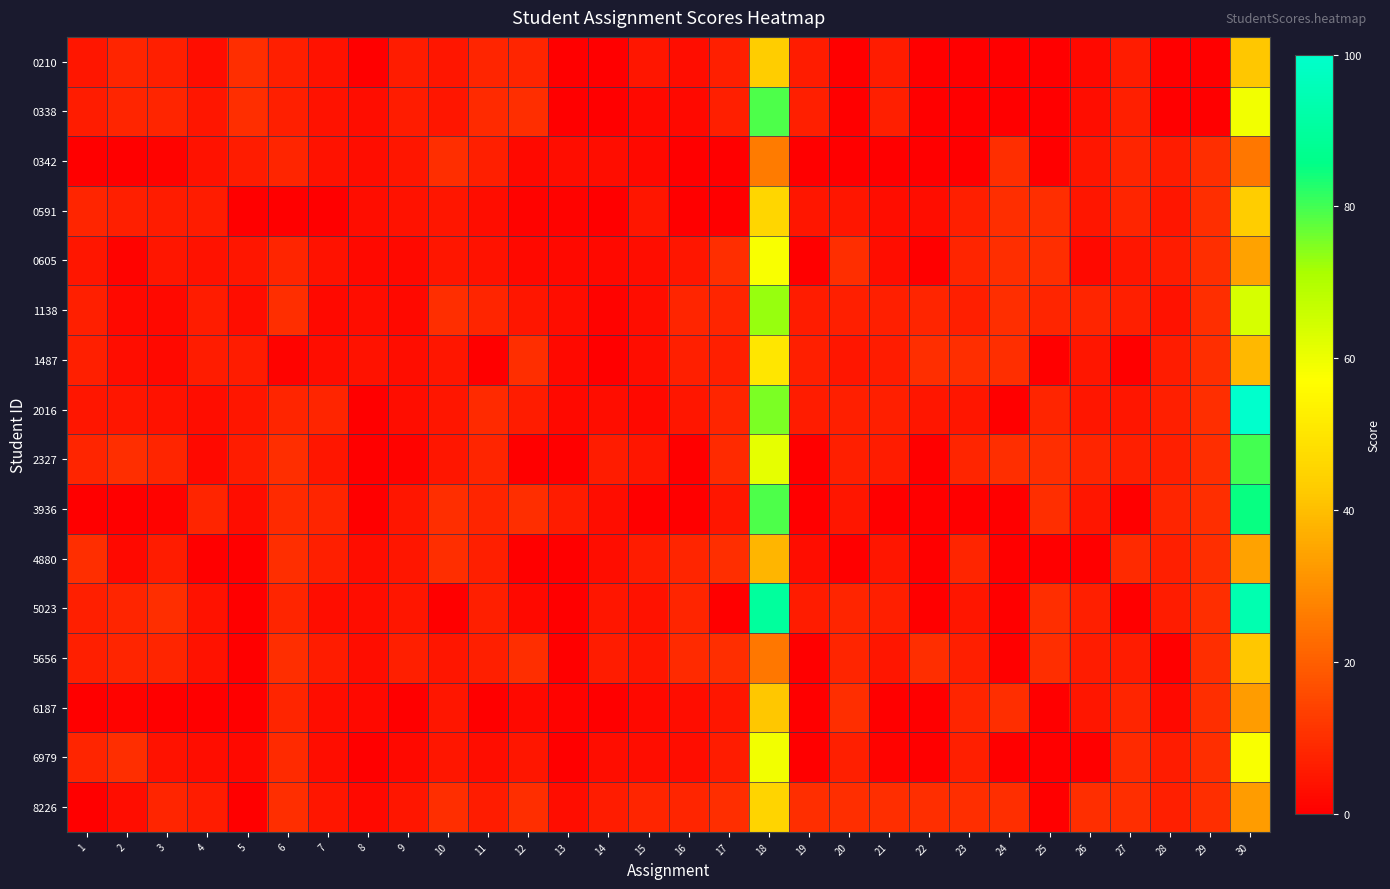

At which category is the sum across all series the highest?

18